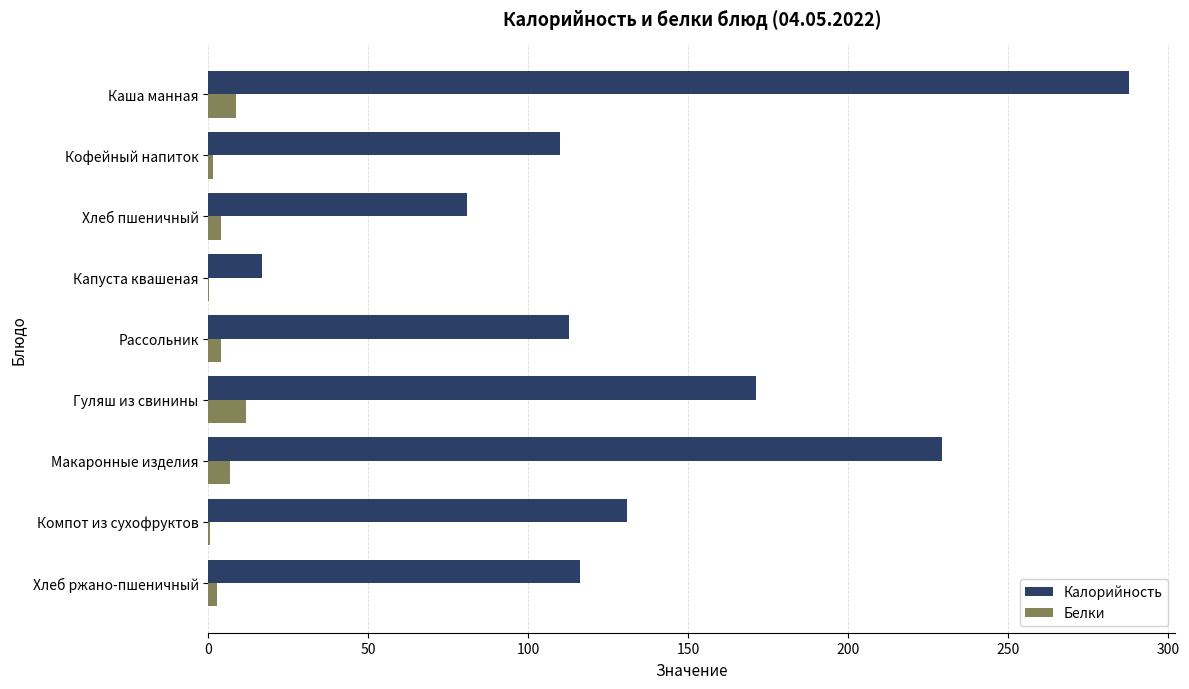

What is the highest value of the Калорийность series?

287.9